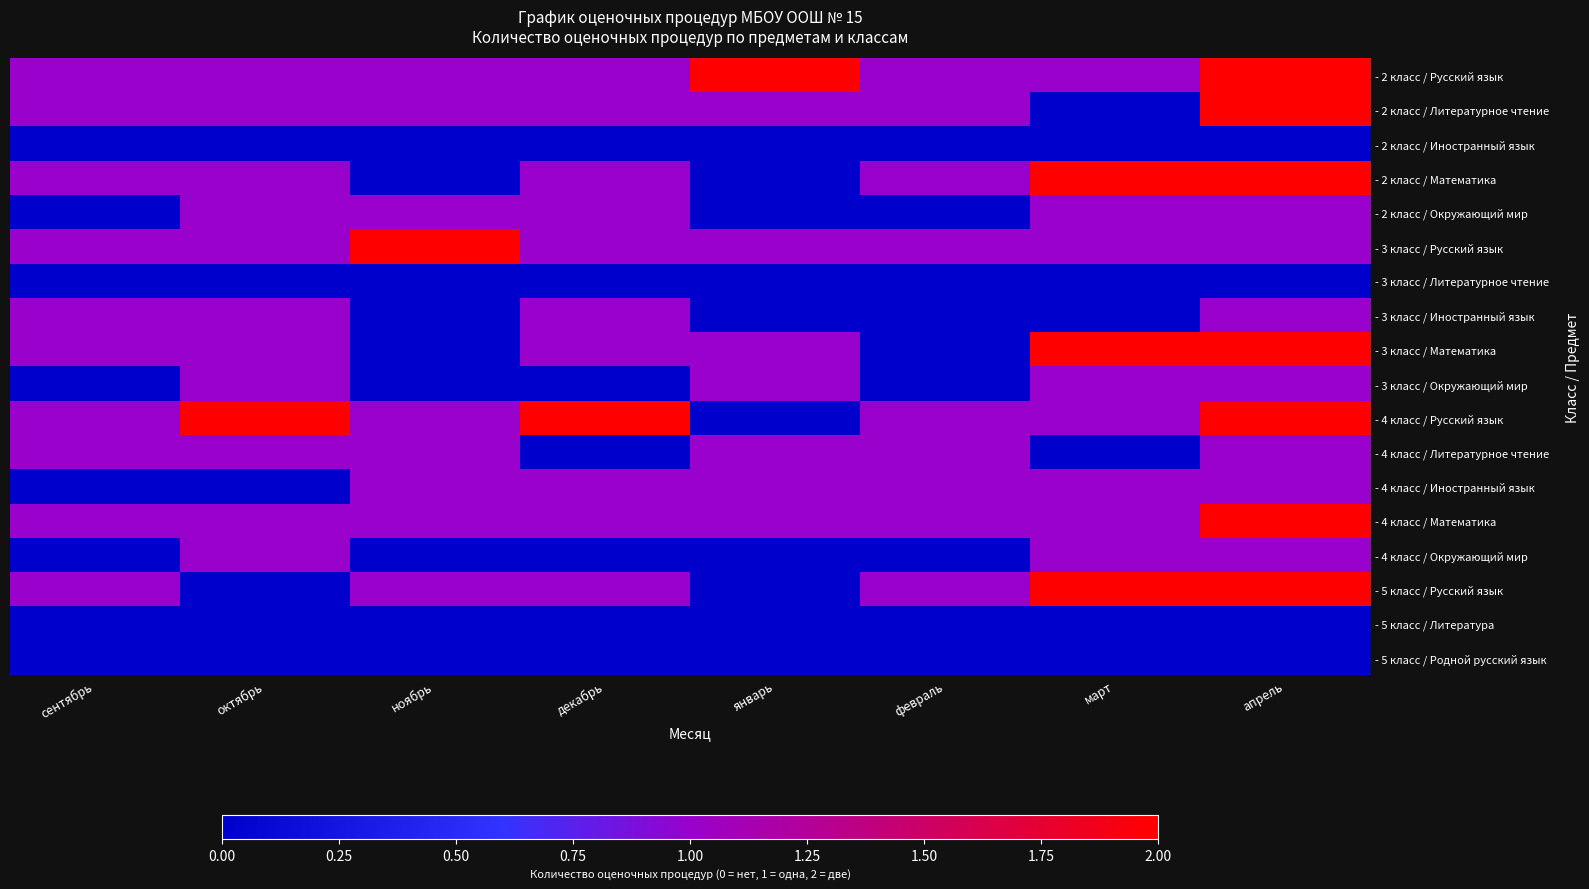

What is the difference between the highest and lowest values at февраль?

1